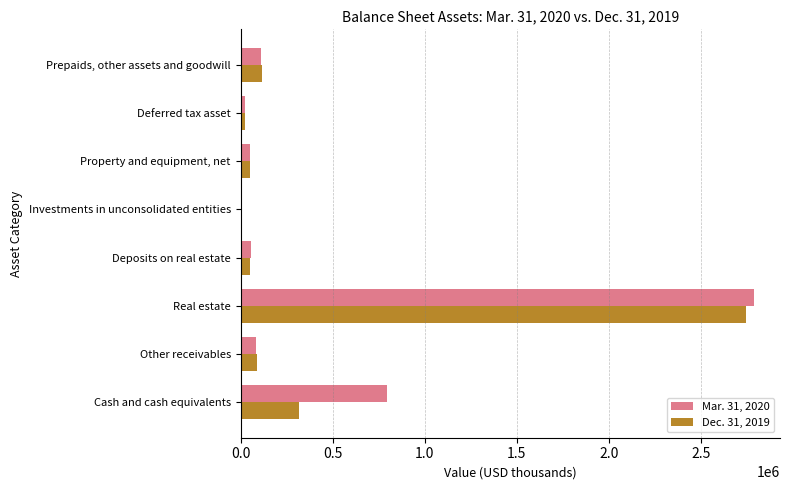

Which series has the largest total across all categories?

Mar. 31, 2020